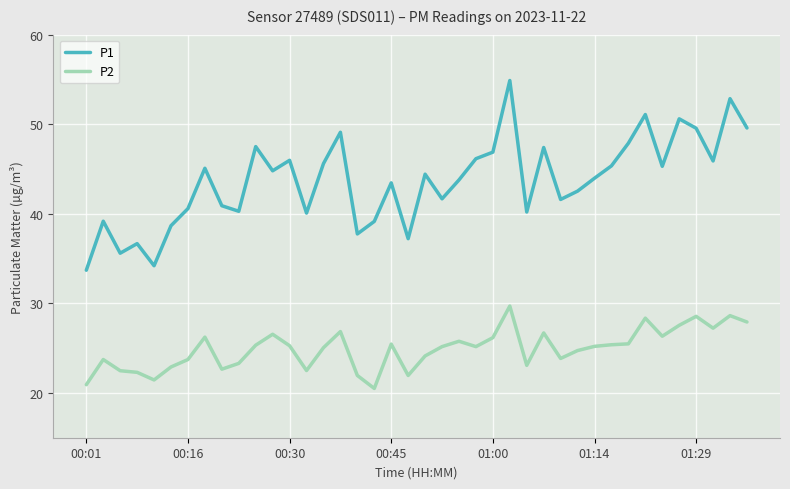

Which series has the widest spread of values?

P1